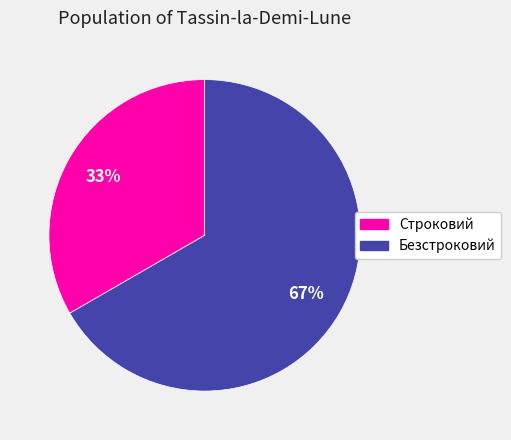

The Строковий slice represents 33% of the pie. True or false?

True